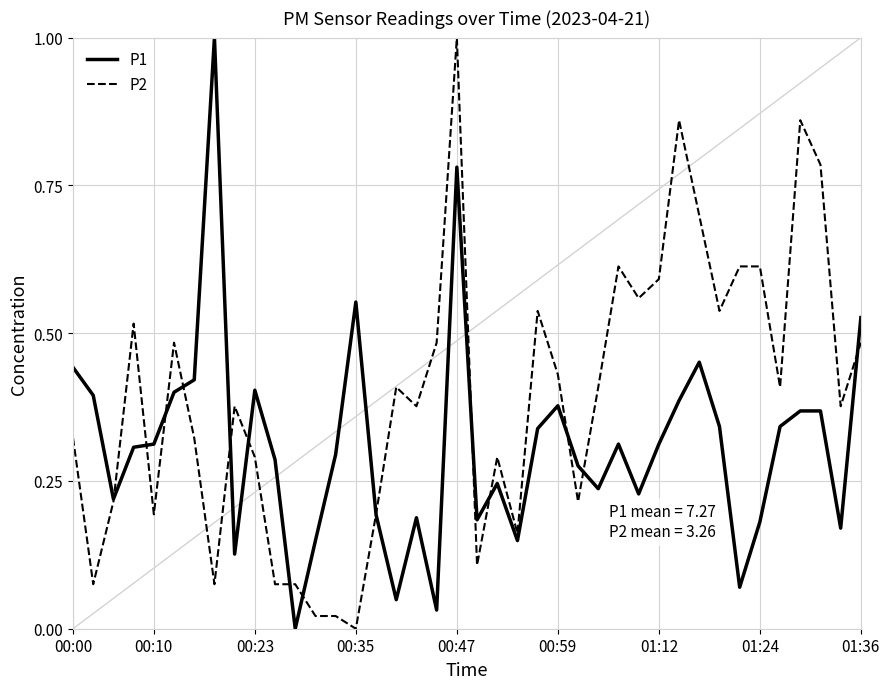

What is the maximum value shown in the chart?

1.0